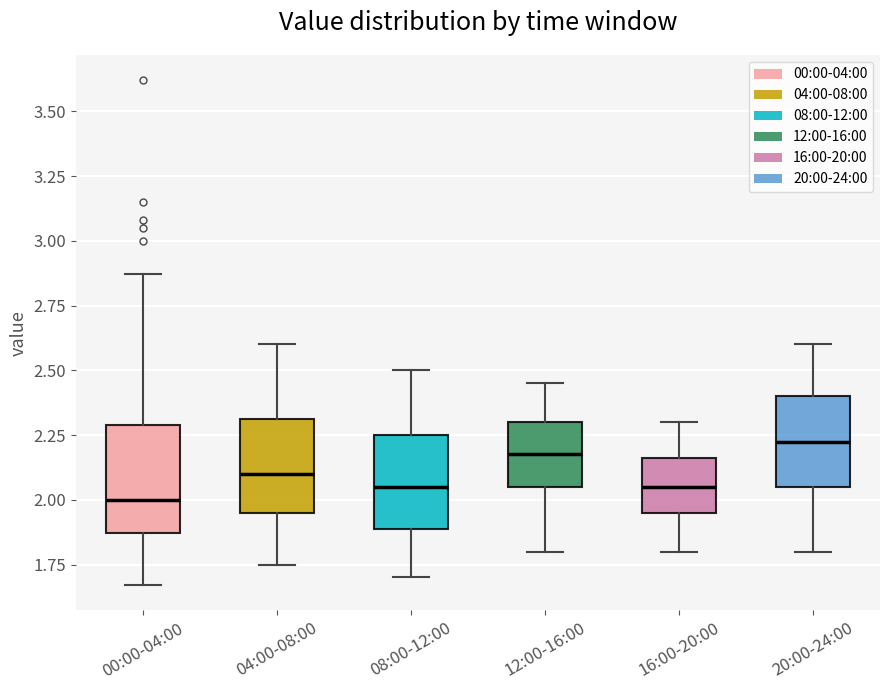

Reading left to right, read every box against the y-axis: the position of its median line, the range the box covers, and the ends of its whiskers. The values are not printed on the chart, so give them approximately, as read against the axis.

00:00-04:00: median 2.00, box 1.85 to 2.30, whiskers 1.65 to 2.85
04:00-08:00: median 2.10, box 1.95 to 2.30, whiskers 1.75 to 2.60
08:00-12:00: median 2.05, box 1.90 to 2.25, whiskers 1.70 to 2.50
12:00-16:00: median 2.20, box 2.05 to 2.30, whiskers 1.80 to 2.45
16:00-20:00: median 2.05, box 1.95 to 2.15, whiskers 1.80 to 2.30
20:00-24:00: median 2.25, box 2.05 to 2.40, whiskers 1.80 to 2.60